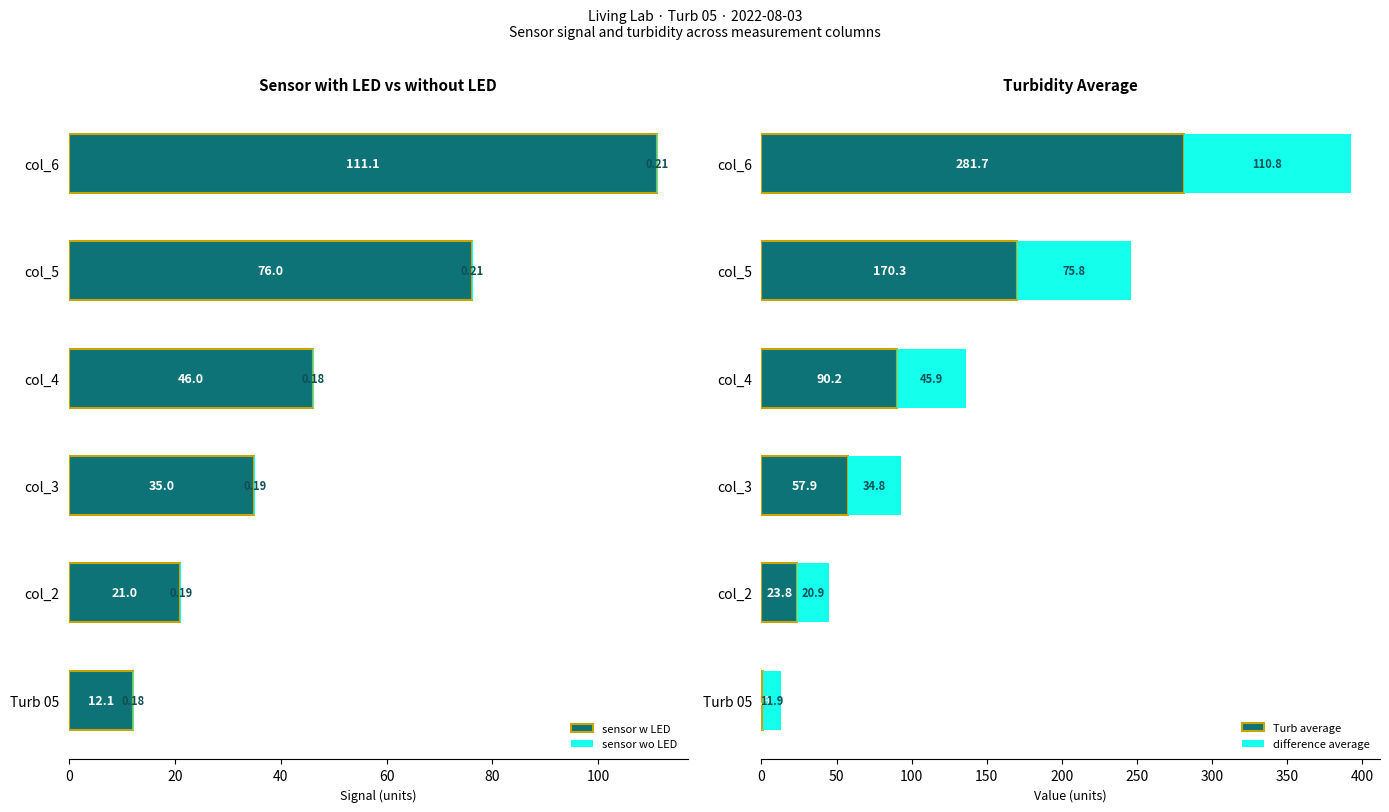

How many data points does each series have?

6